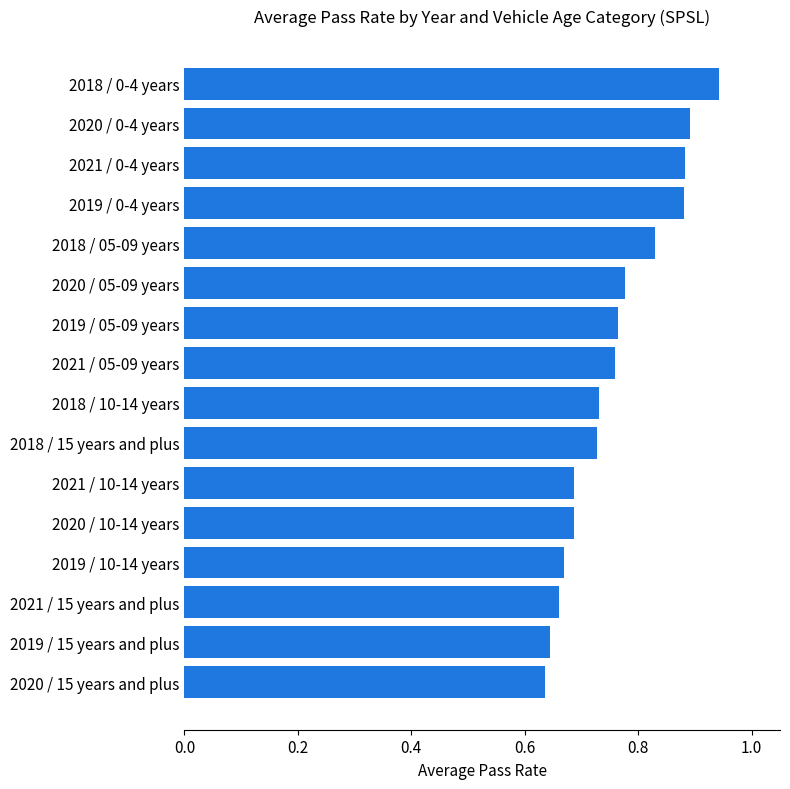

Does the chart contain any negative values?

No